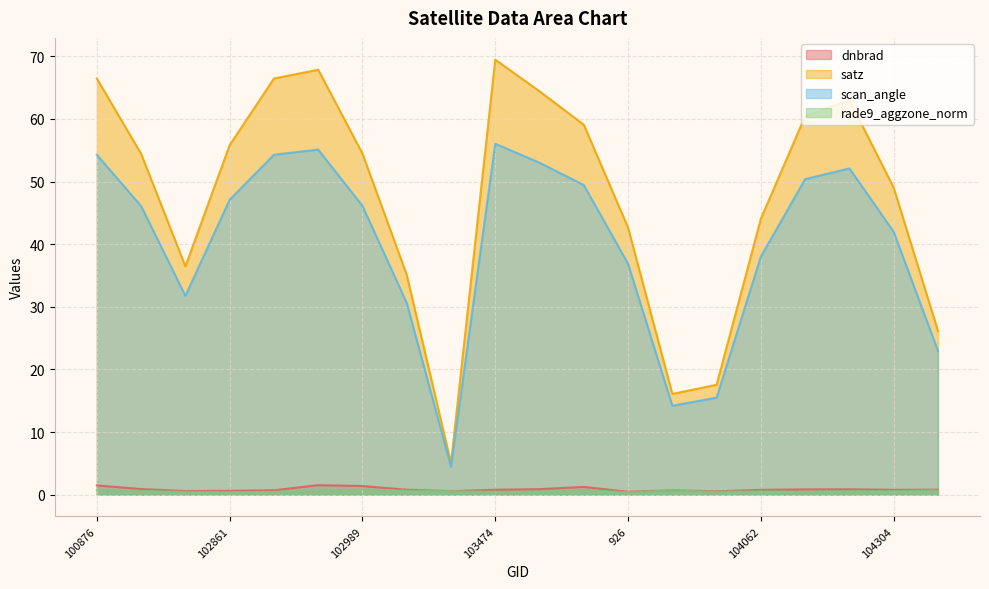

How many categories are shown in the chart?

20